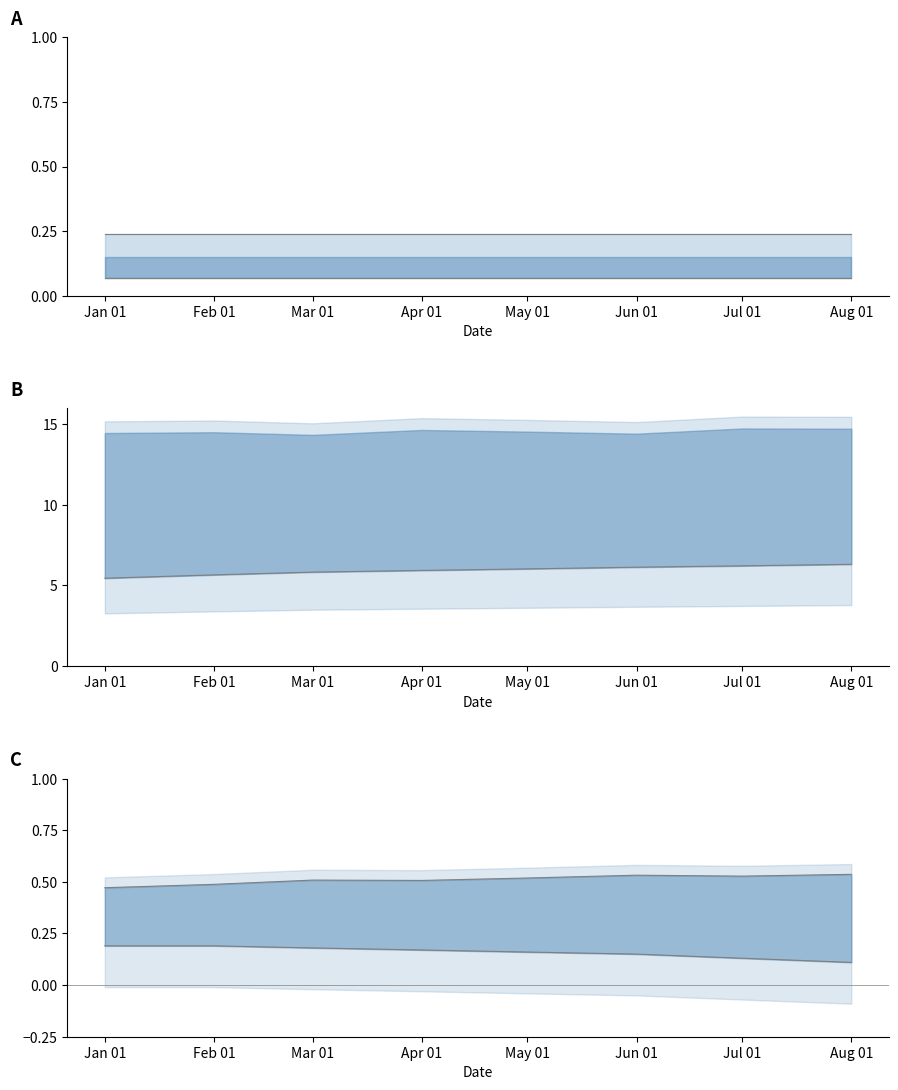

What value does the Upper bound series have at Jul 01?

0.2